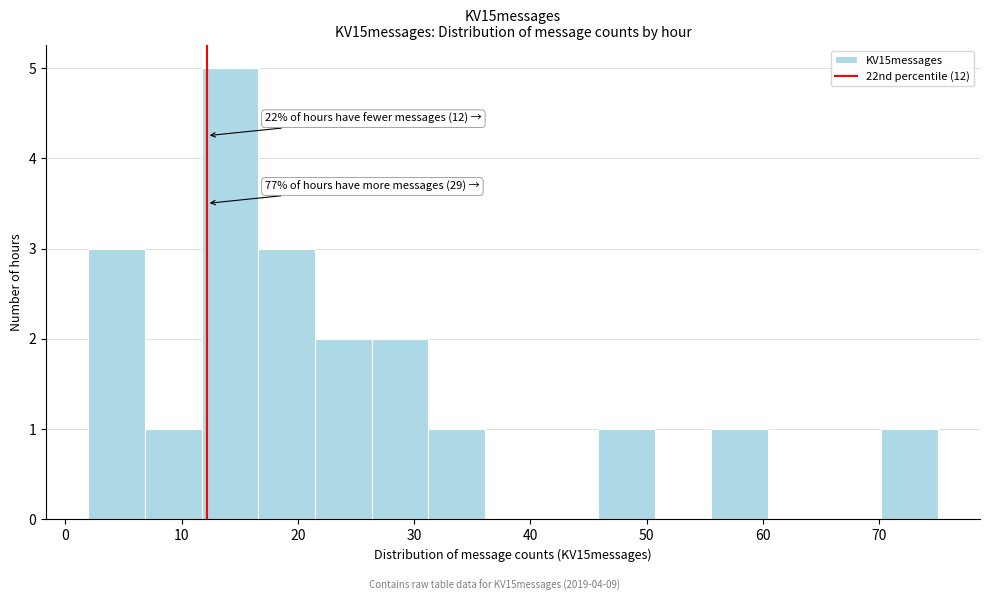

Over which range of the x-axis is the bar tallest?

12 to 17